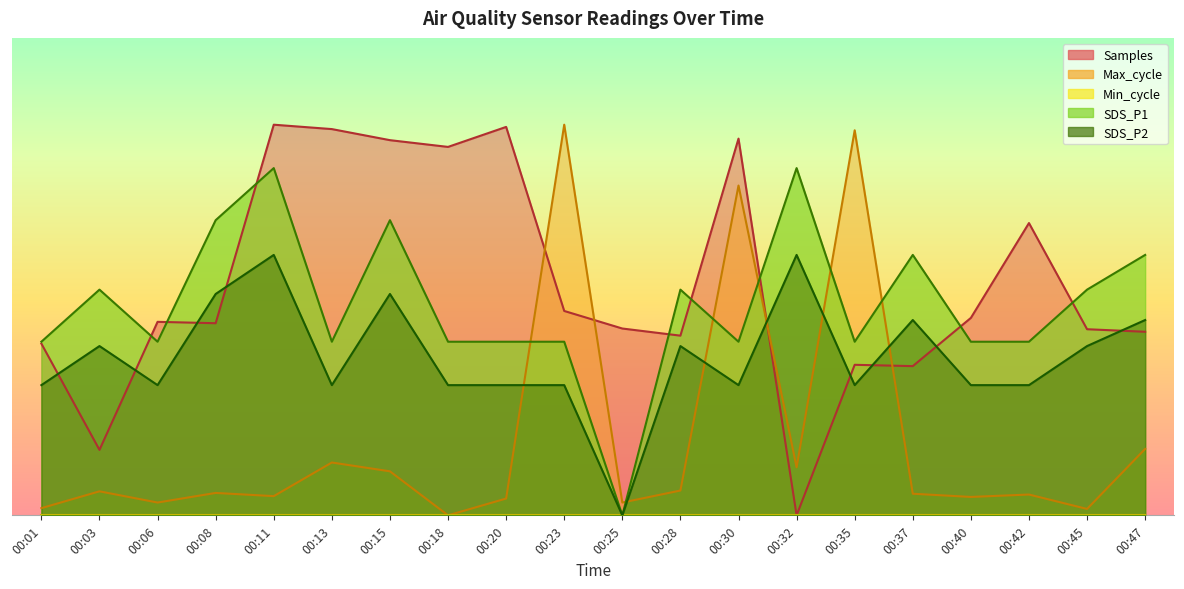

True or false: SDS_P1 has a value of 14471.3 at 00:30.

False